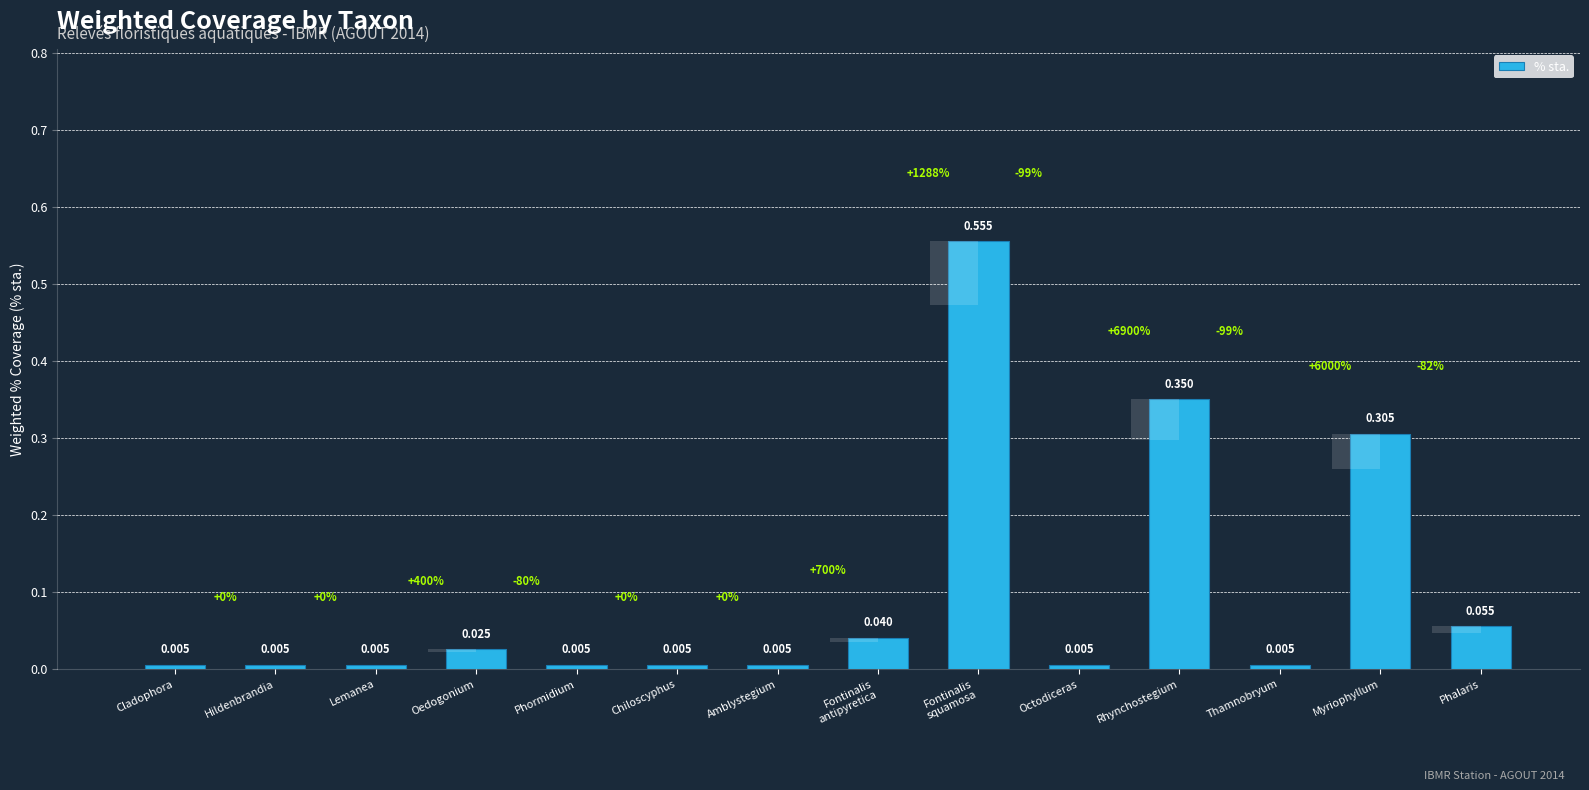

Does the chart contain any negative values?

No